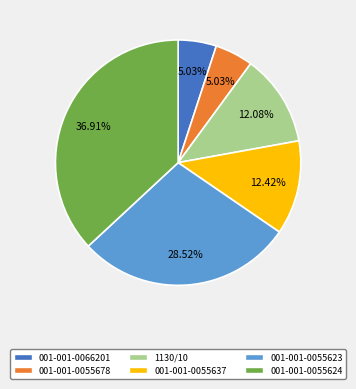

What percentage is the 001-001-0055623 slice, to the nearest percent?

29%